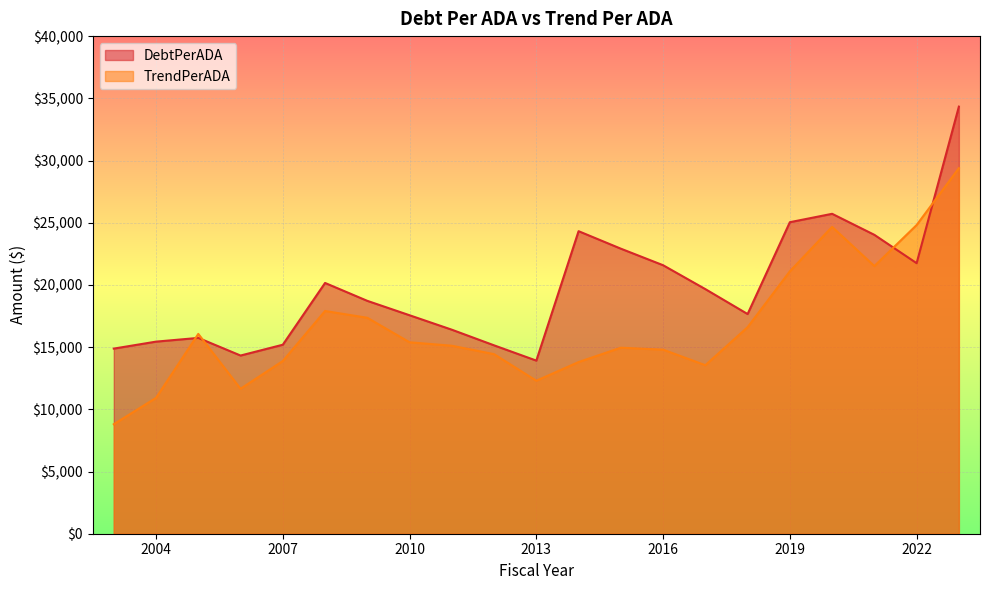

Rank the series at 2018 from lowest to highest value.

TrendPerADA, DebtPerADA